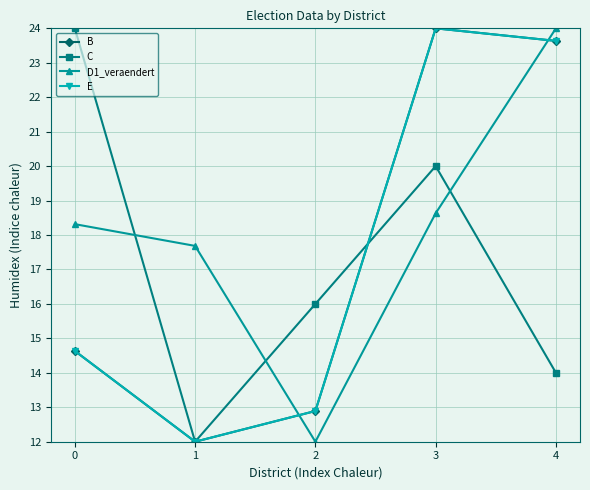

What is the difference between the B values at 3 and 1?

12.0